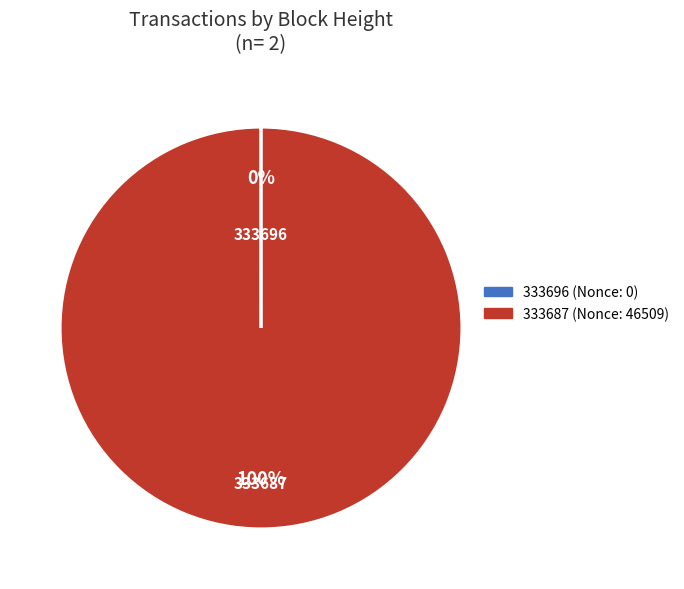

Which slice is the largest?

333687